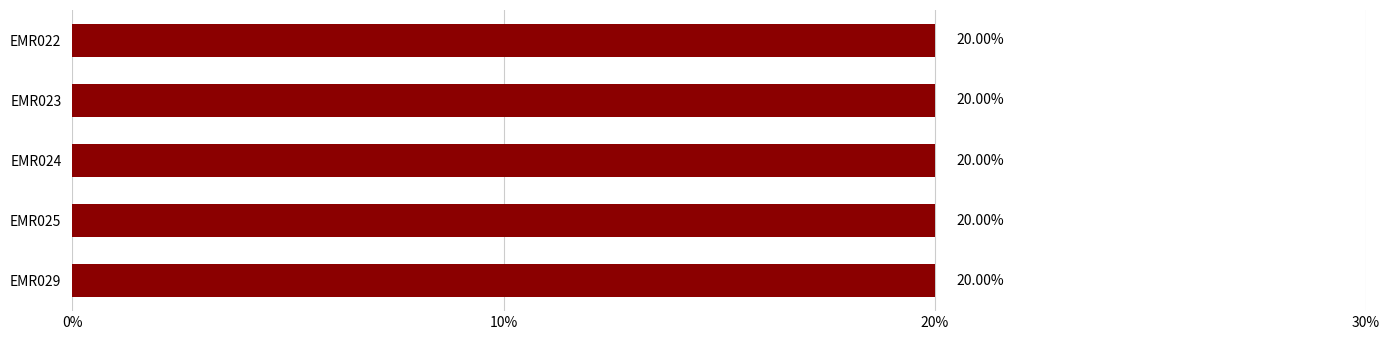

What is the ratio of the value at EMR023 to the value at EMR029?

1.0